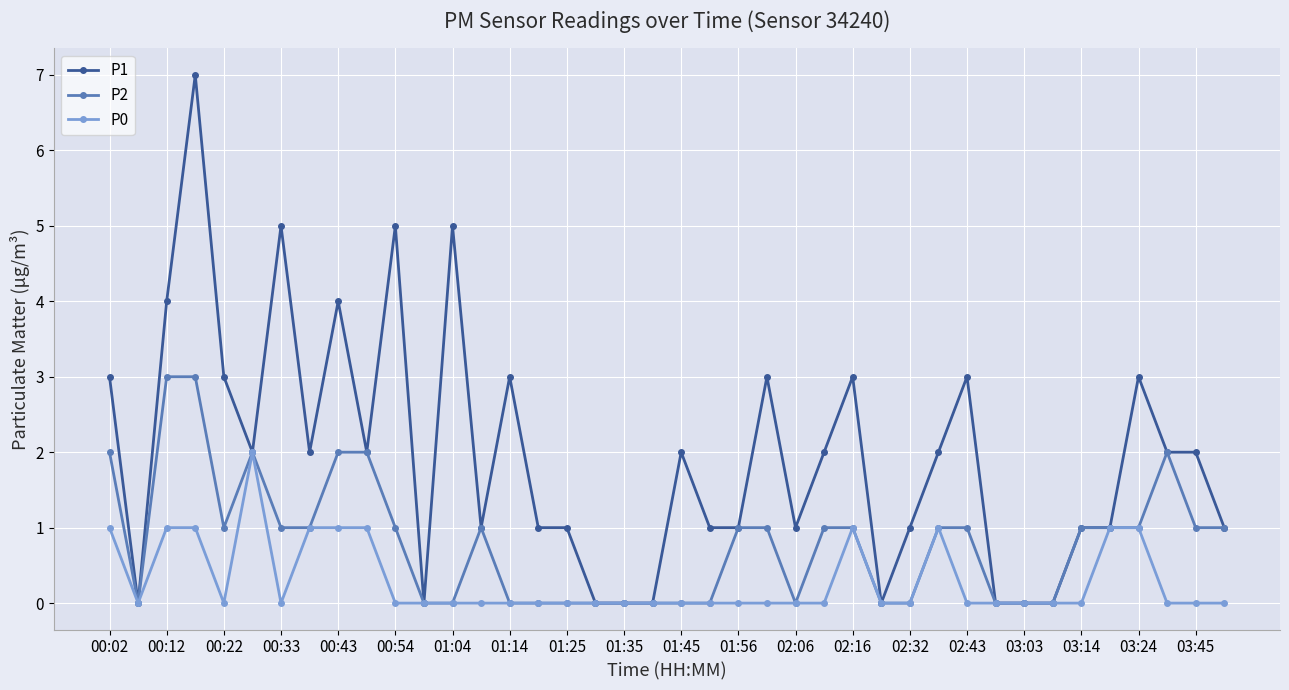

Which series has the largest total across all categories?

P1